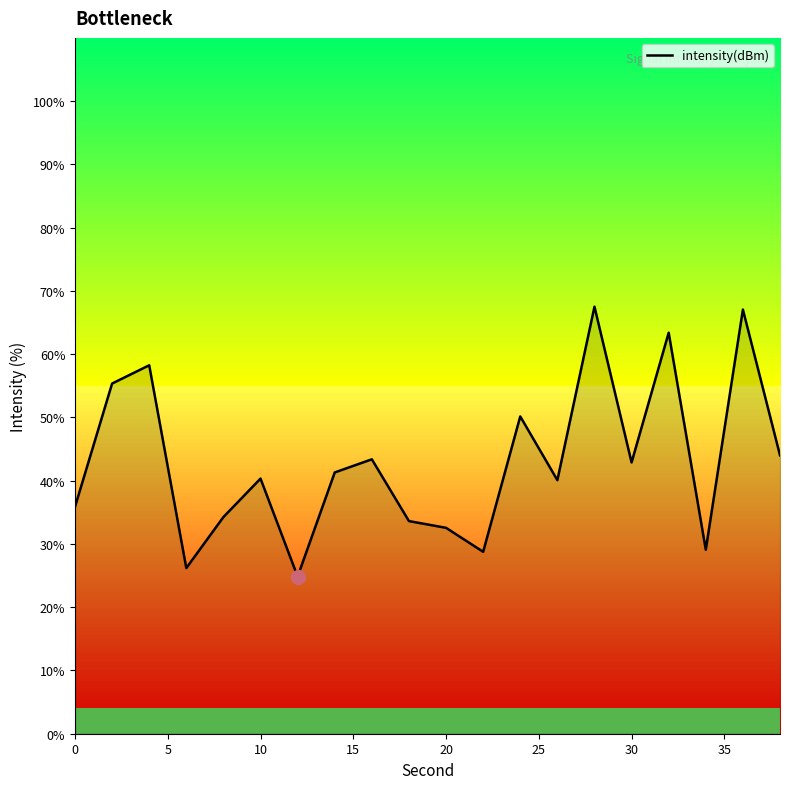

How many lines are shown in the chart?

1